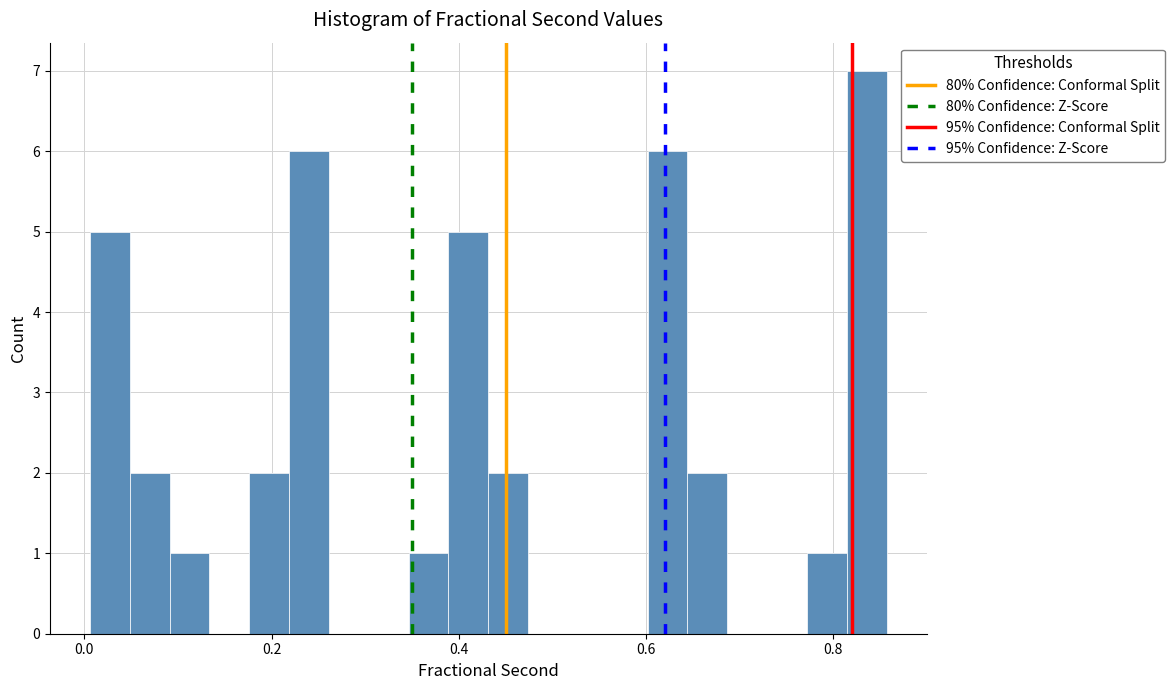

Around what value on the x-axis is the tallest bar? Give the approximate position of its centre, as read against the axis.

0.84